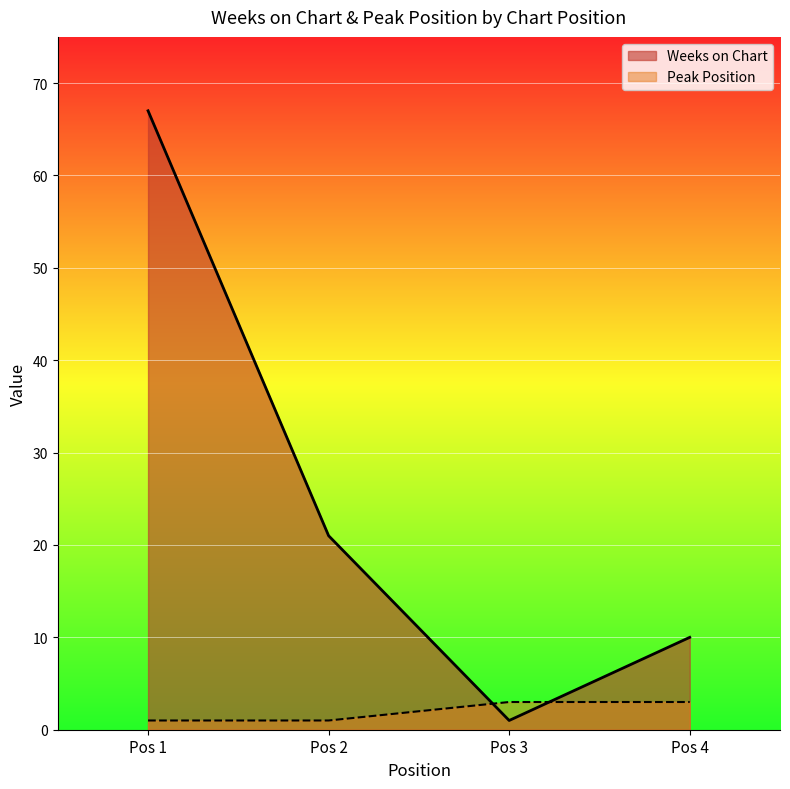

True or false: Peak Position has a value of 1 at Pos 2.

True